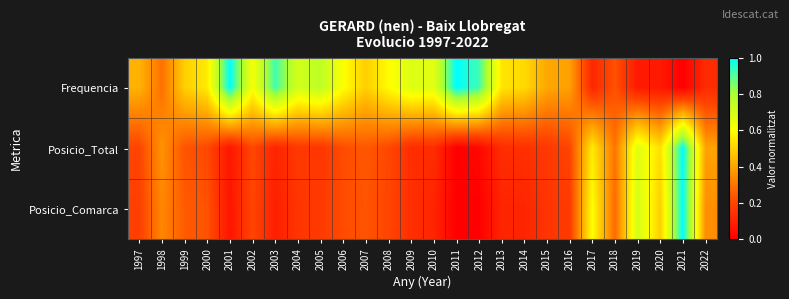

What is the maximum value shown in the chart?

1.0